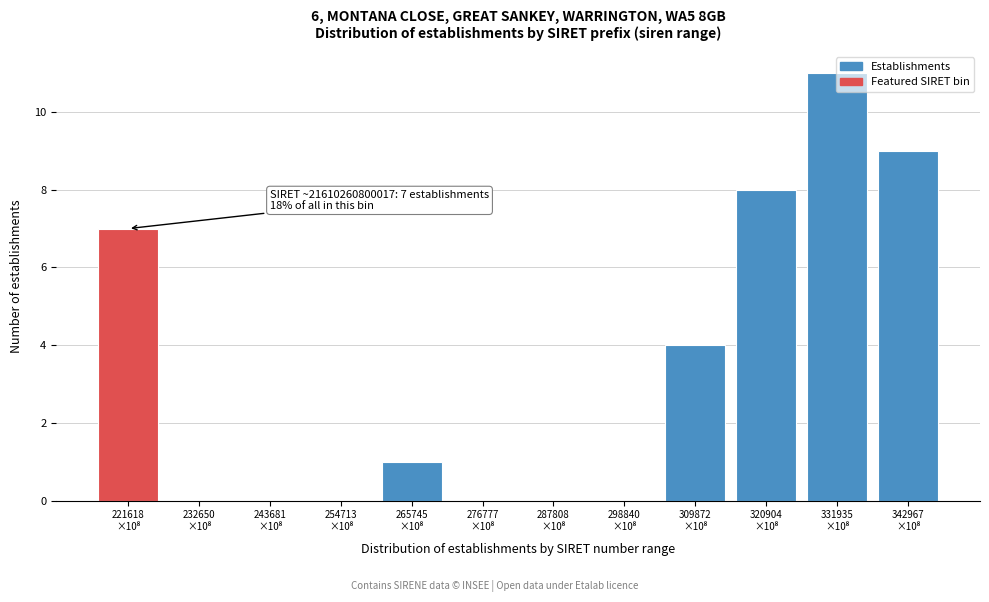

What is the sum of all values?

40